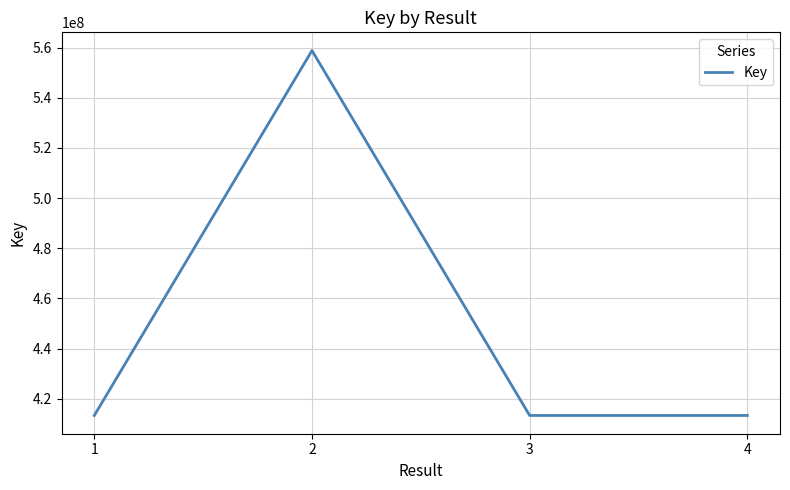

What is the difference between the maximum and minimum values?

145569192